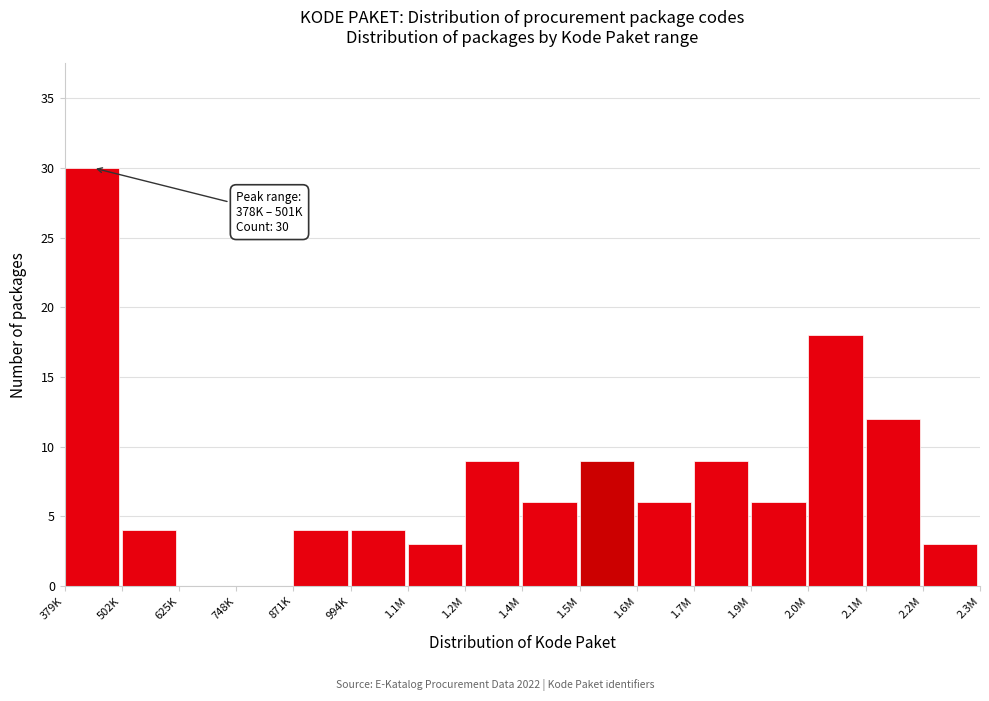

Reading left to right, list all the values displayed in this chart.

379K=30	502K=4	625K=0	748K=0	871K=4	994K=4	1.1M=3	1.2M=9	1.4M=6	1.5M=9	1.6M=6	1.7M=9	1.9M=6	2.0M=18	2.1M=12	2.2M=3